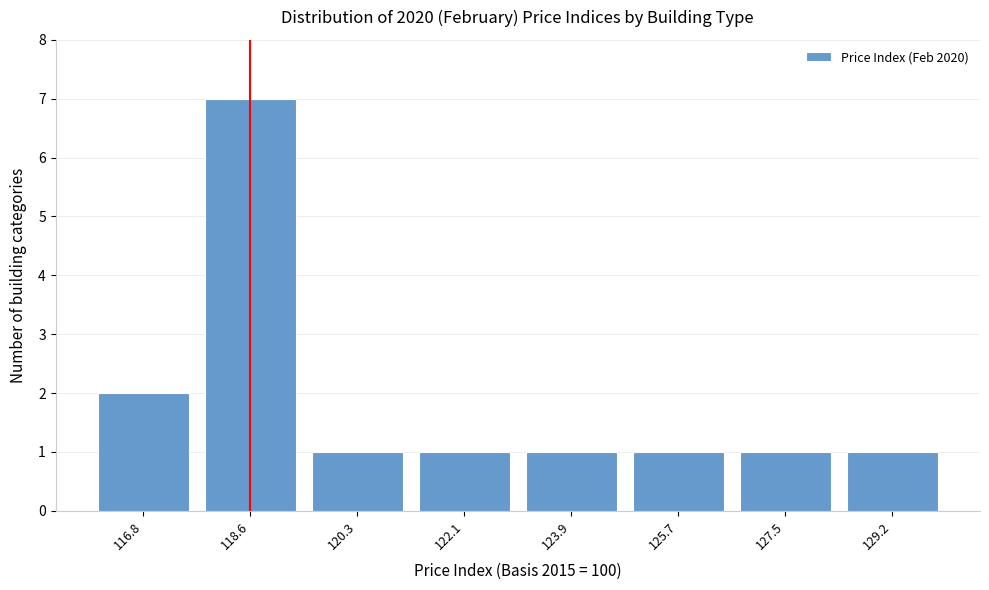

Reading left to right, transcribe all the data shown in this chart.

2	7	1	1	1	1	1	1